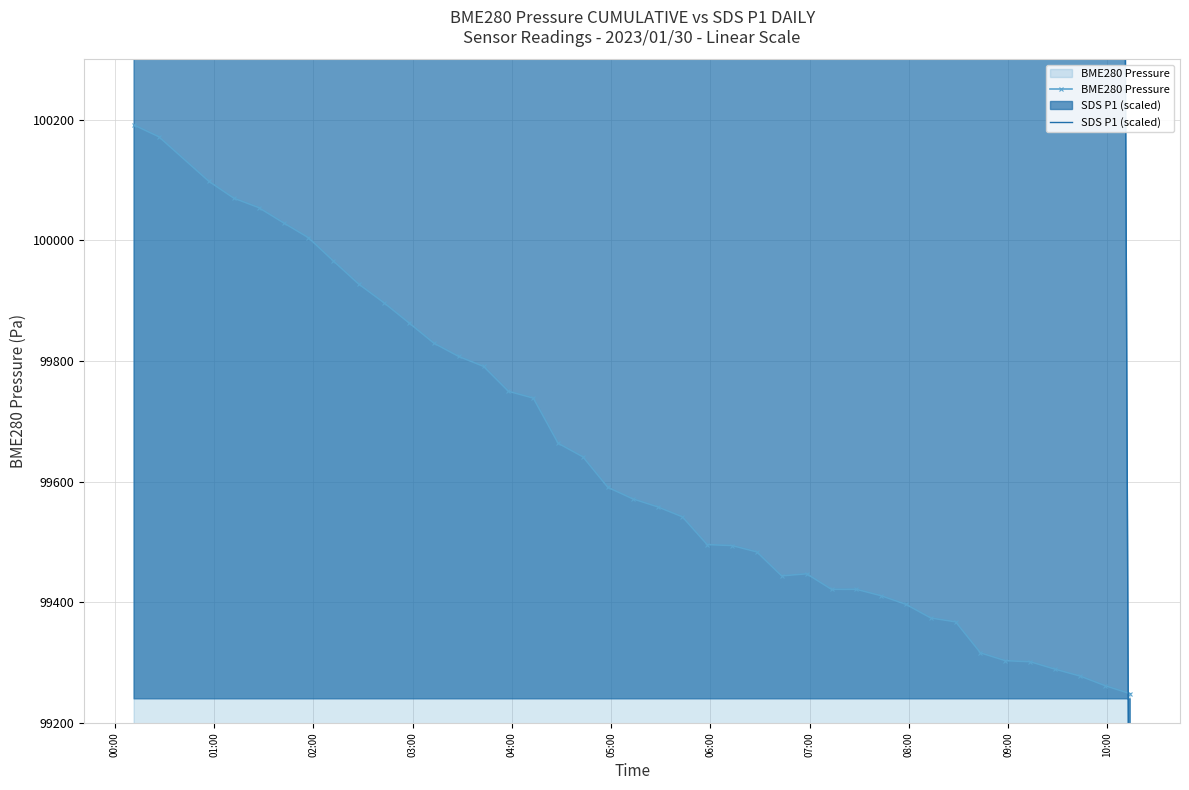

What are all the series names shown in the legend?

BME280 Pressure, SDS P1 (scaled)